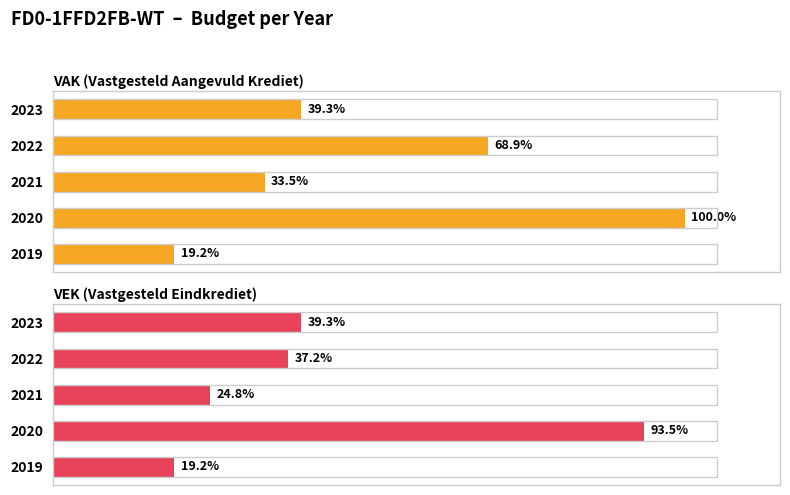

Rank the series by their maximum value, from lowest to highest.

VEK (Vastgesteld Eindkrediet), VAK (Vastgesteld Aangevuld Krediet)